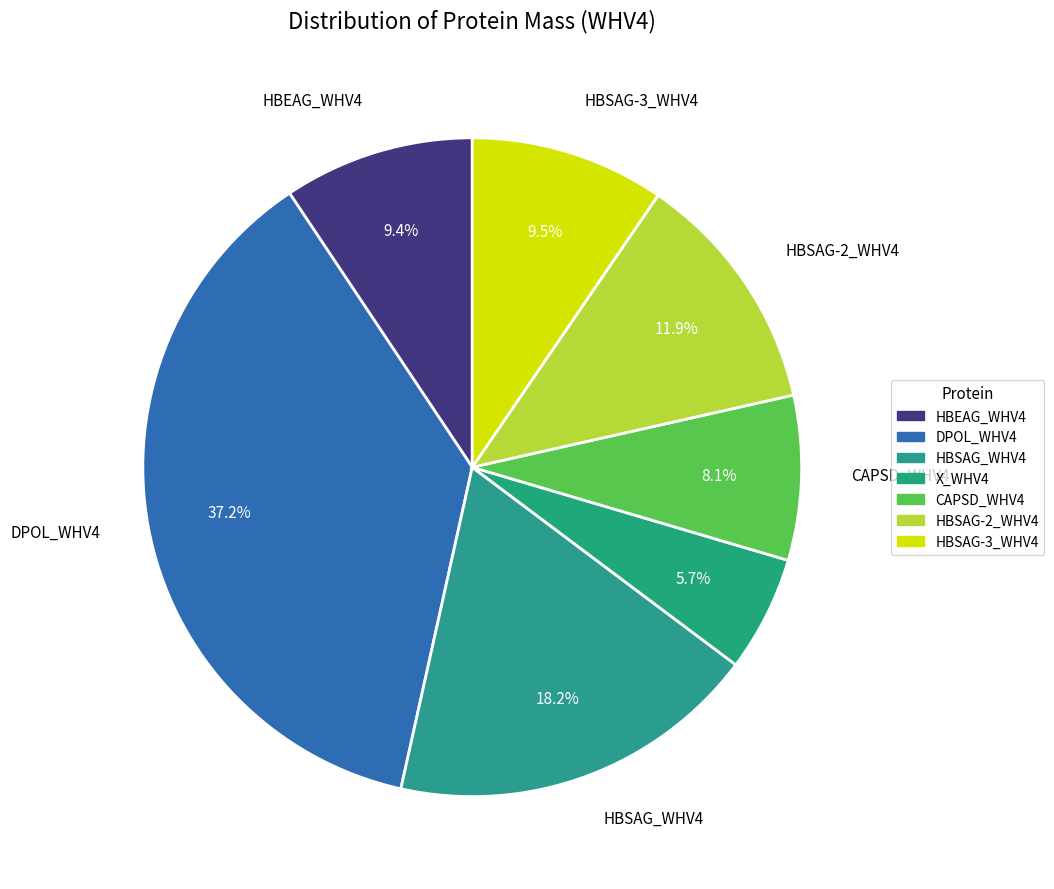

To the nearest percent, what is the difference between the largest and smallest slice percentages?

31%